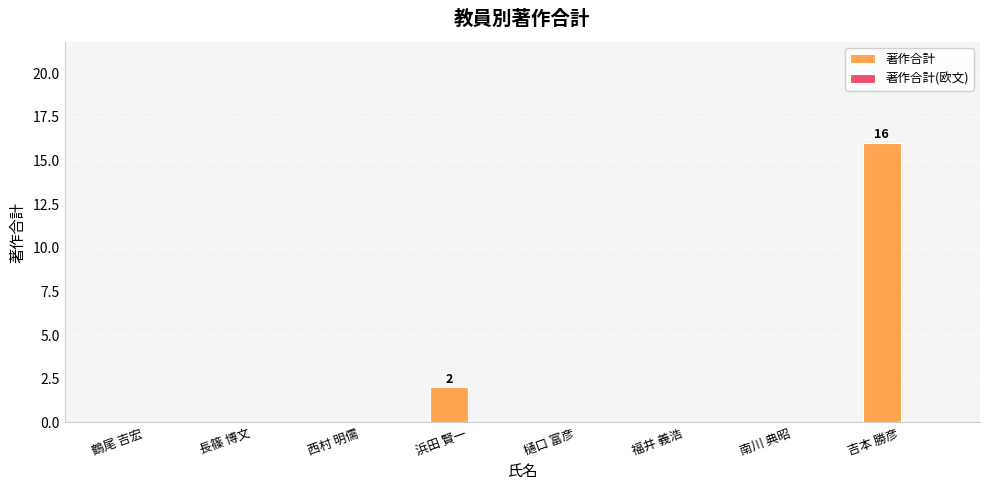

Is it true that the value at 福井 義浩 is 10?

False